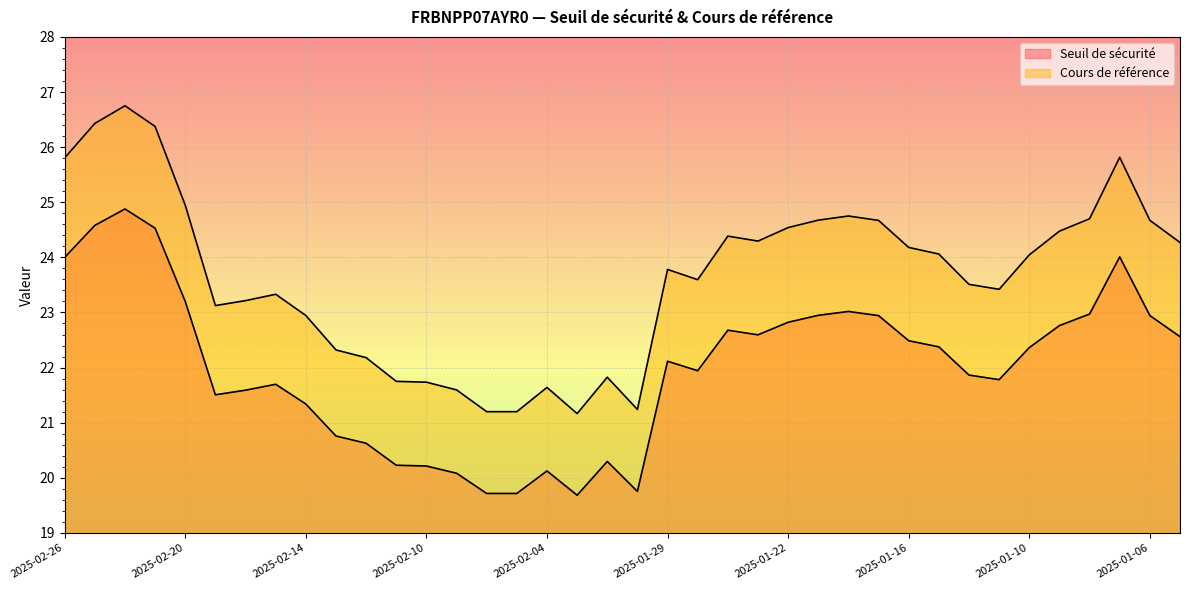

How many distinct data groups are displayed?

2